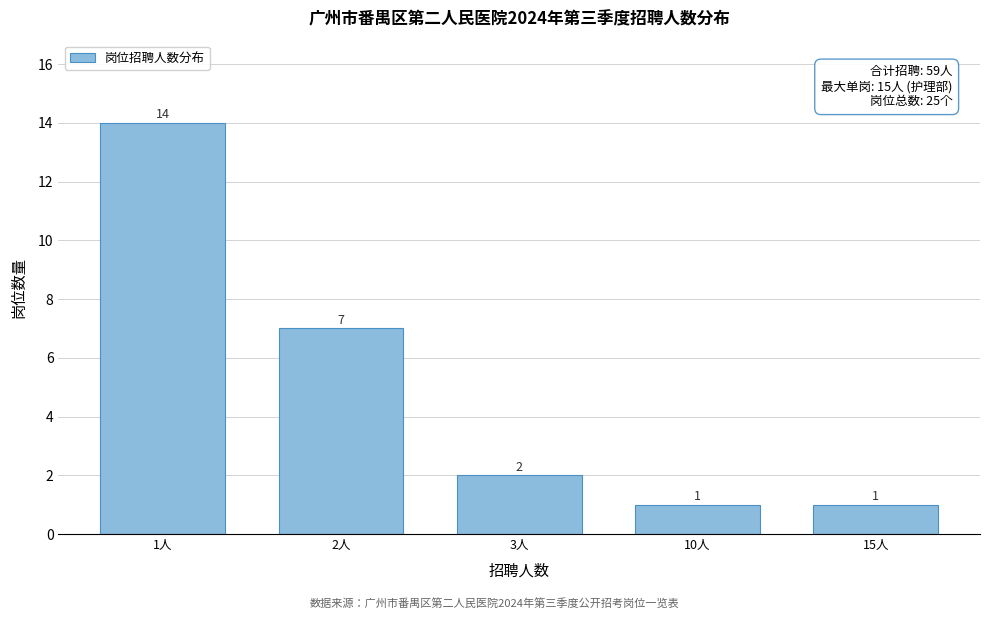

Reading left to right, list all the values displayed in this chart.

1人=14	2人=7	3人=2	10人=1	15人=1